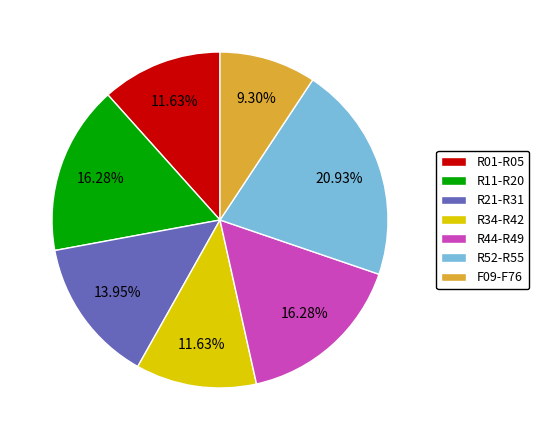

Between R44-R49 and R52-R55, which is larger?

R52-R55